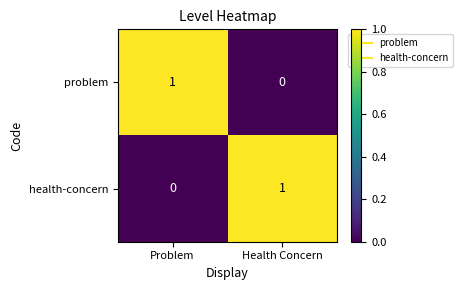

Is the value of health-concern at Problem greater than the value of problem at Problem?

No